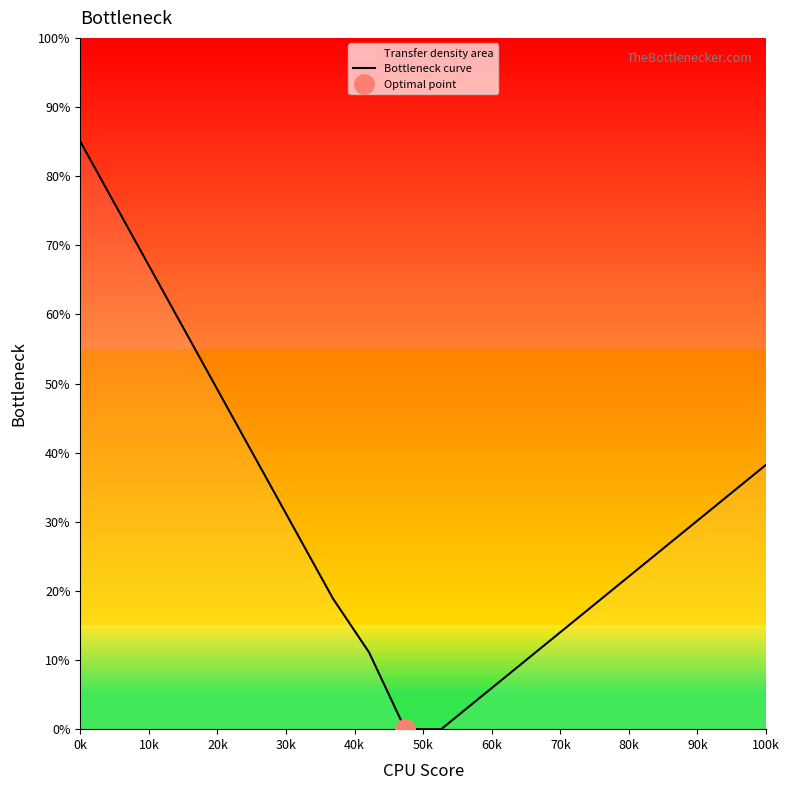

What is the highest value of the Bottleneck curve series?

85.0